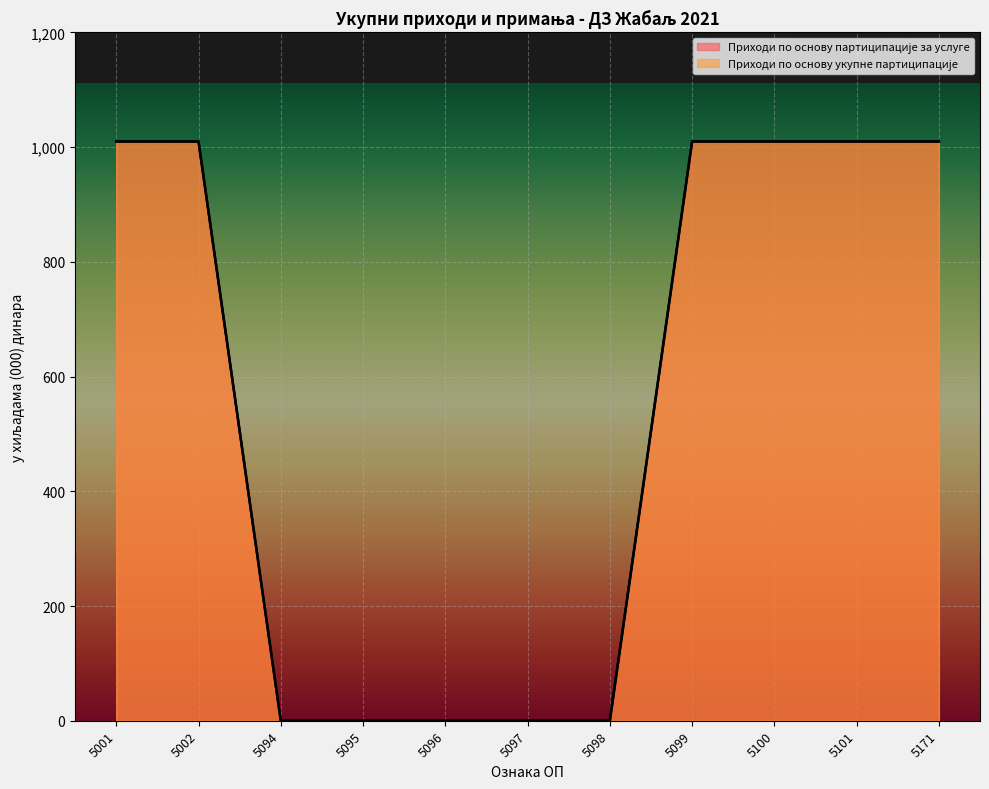

Which series has the largest total across all categories?

Приходи по основу партиципације за услуге